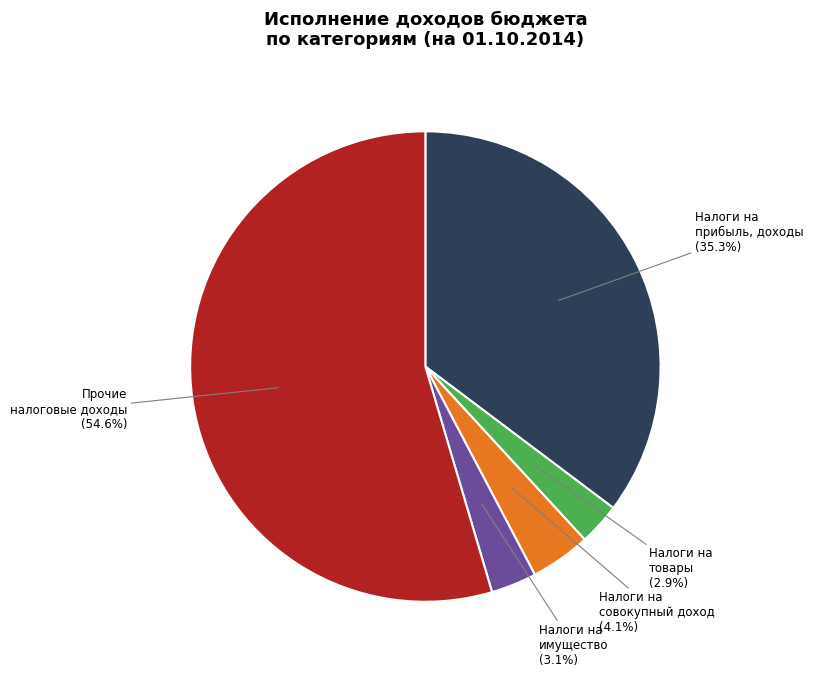

Which category has the biggest portion of the pie?

Прочие налоговые доходы